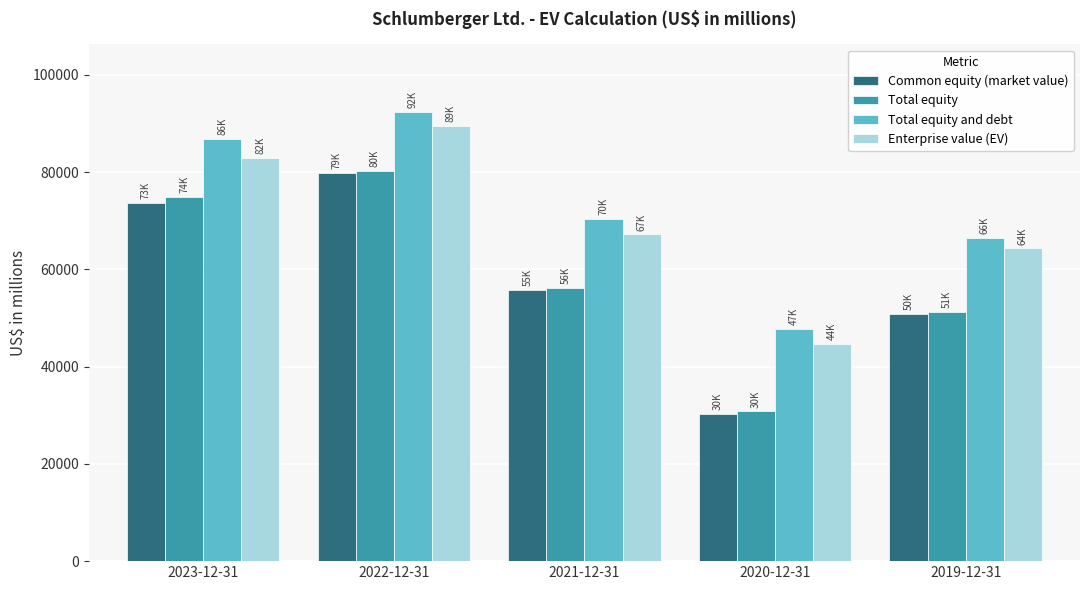

True or false: Enterprise value (EV) has a value of 67193 at 2021-12-31.

True